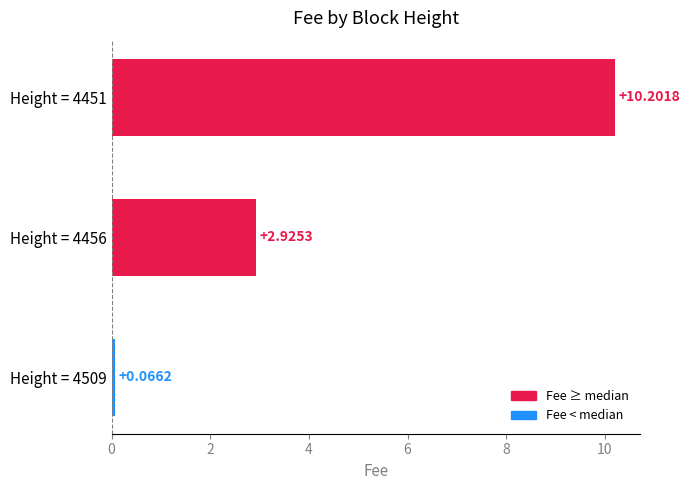

Approximately how many times larger is the value at Height = 4451 compared to Height = 4456?

3.5